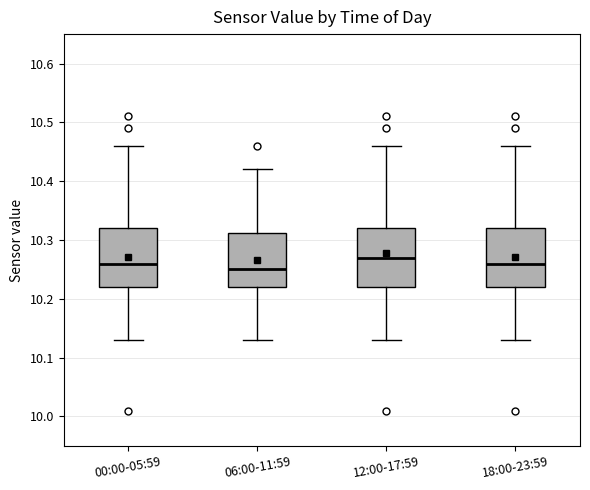

Reading left to right, transcribe this box plot: for each box, give where its median line is, the range the box spans, and where its two whiskers end, as read against the y-axis. The values are not printed on the chart, so give them approximately, as read against the axis.

00:00-05:59: median 10.26, box 10.22 to 10.32, whiskers 10.13 to 10.46
06:00-11:59: median 10.25, box 10.22 to 10.31, whiskers 10.13 to 10.42
12:00-17:59: median 10.27, box 10.22 to 10.32, whiskers 10.13 to 10.46
18:00-23:59: median 10.26, box 10.22 to 10.32, whiskers 10.13 to 10.46